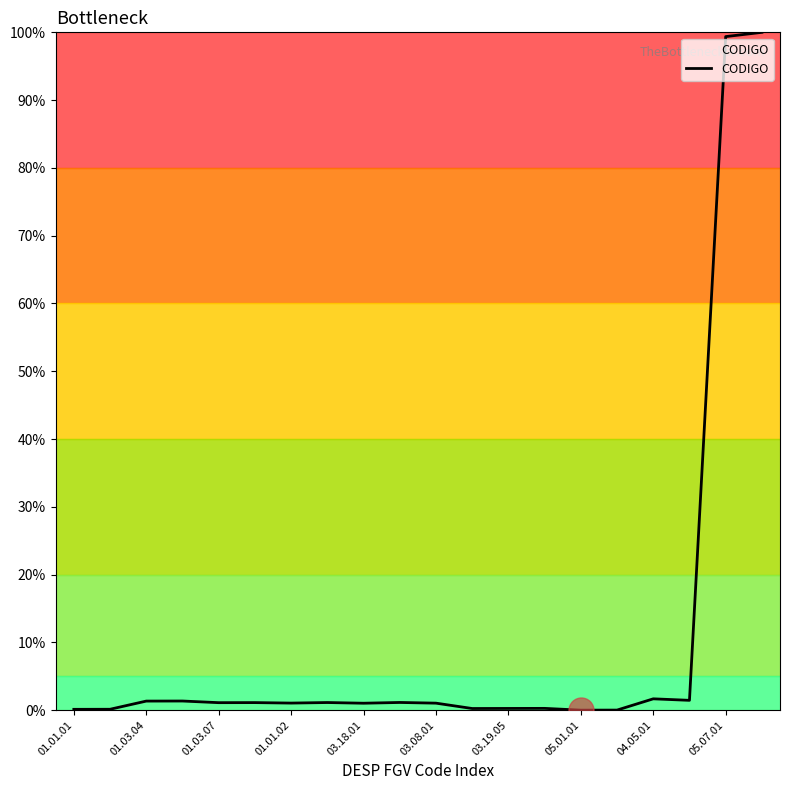

Does the chart display data point markers on the line(s)?

No